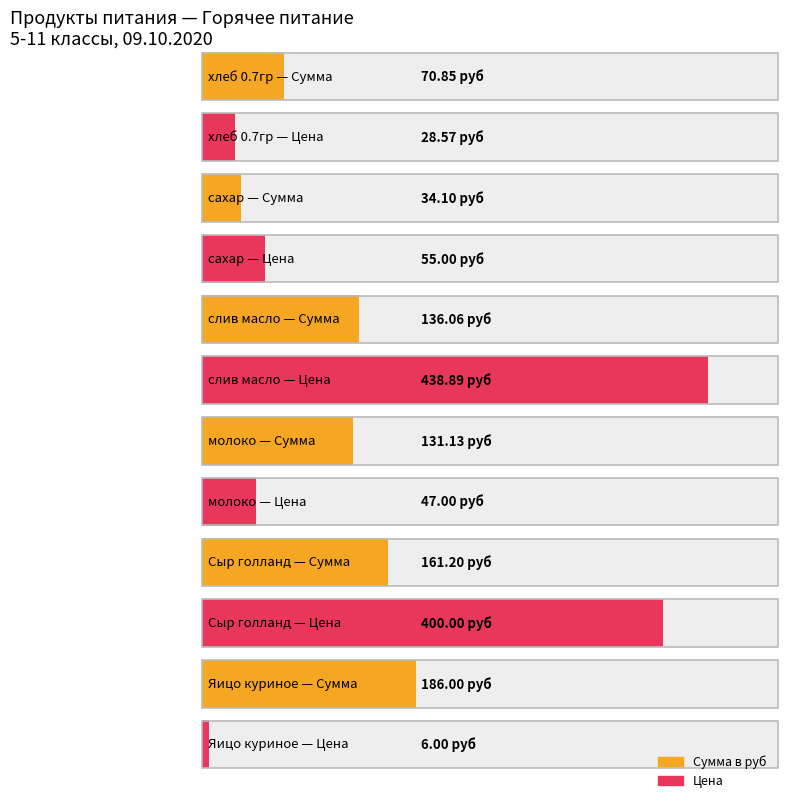

Which series has the largest total across all categories?

Цена